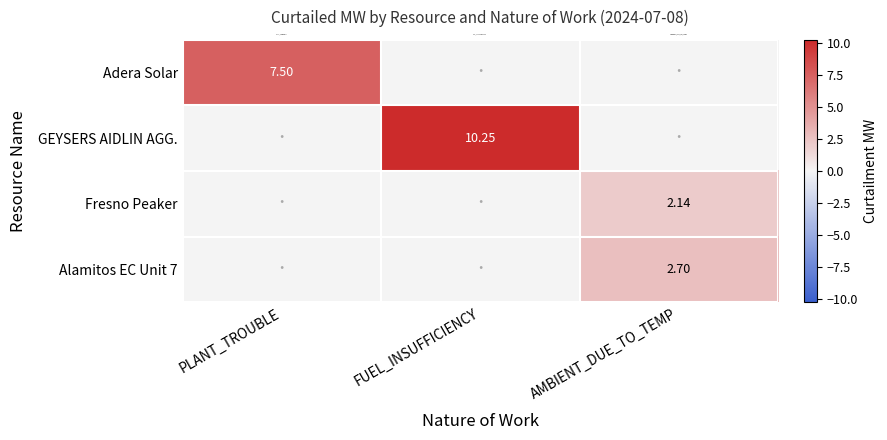

Rank the series at FUEL_INSUFFICIENCY from highest to lowest value.

GEYSERS AIDLIN AGG., Adera Solar, Fresno Peaker, Alamitos EC Unit 7